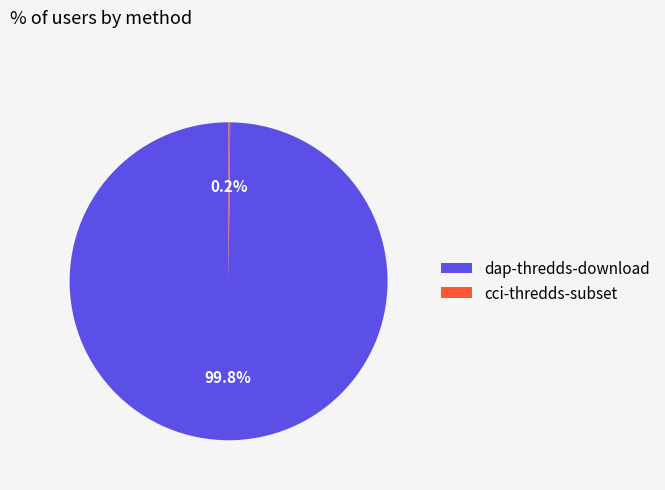

What is the majority slice?

dap-thredds-download